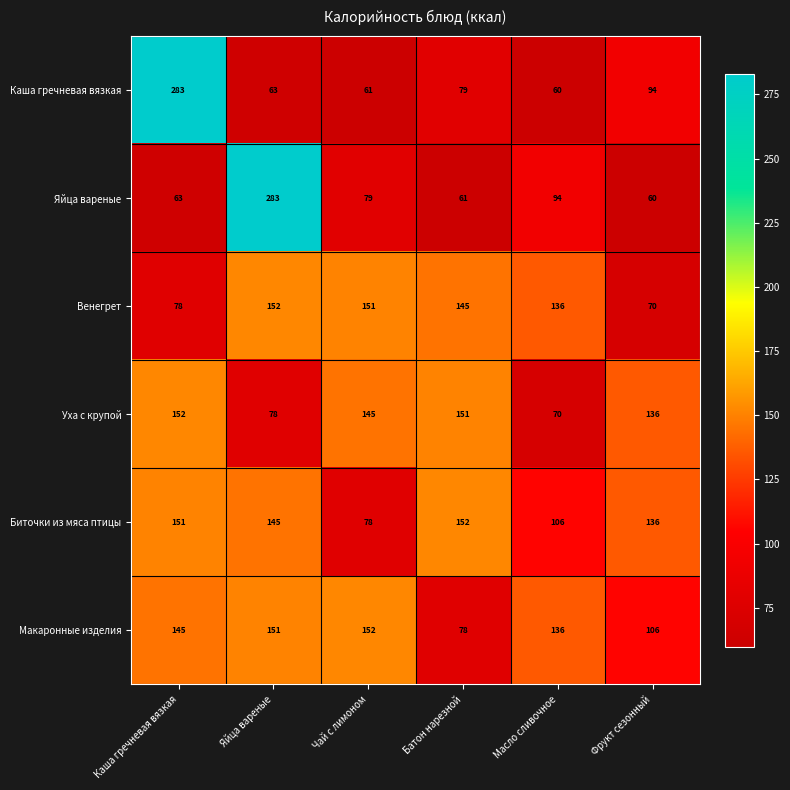

What is the sum of the Макаронные изделия values at Яйца вареные and Батон нарезной?

229